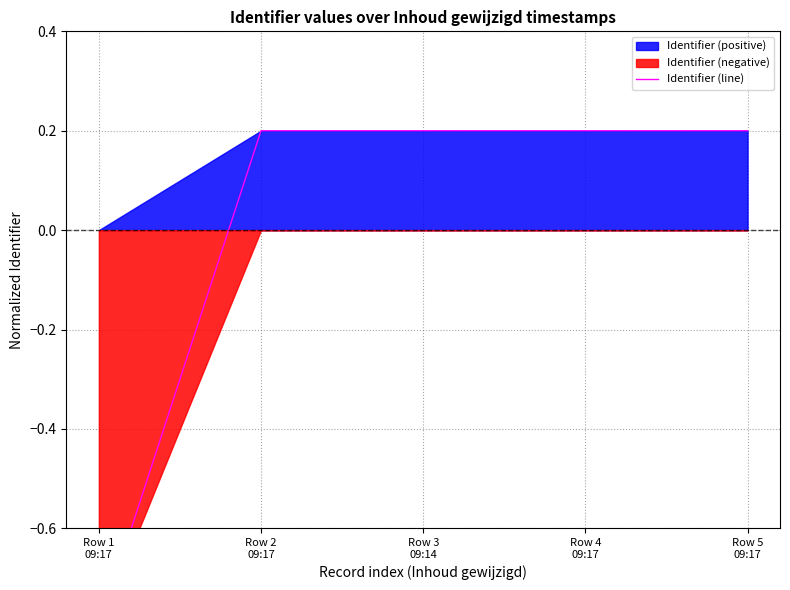

Reading left to right, list all the values displayed in this chart.

Row 1
09:17=-0.8	Row 2
09:17=0.2	Row 3
09:14=0.2	Row 4
09:17=0.2	Row 5
09:17=0.2